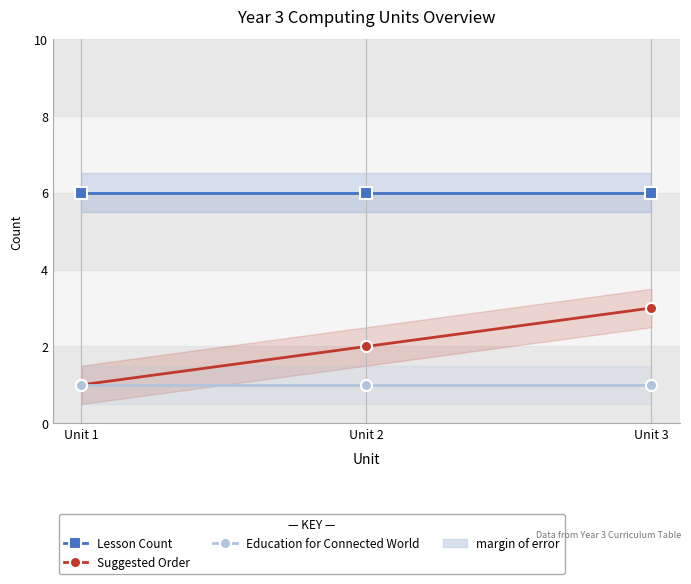

What is the value of the Suggested Order point at the 3rd from the left?

3